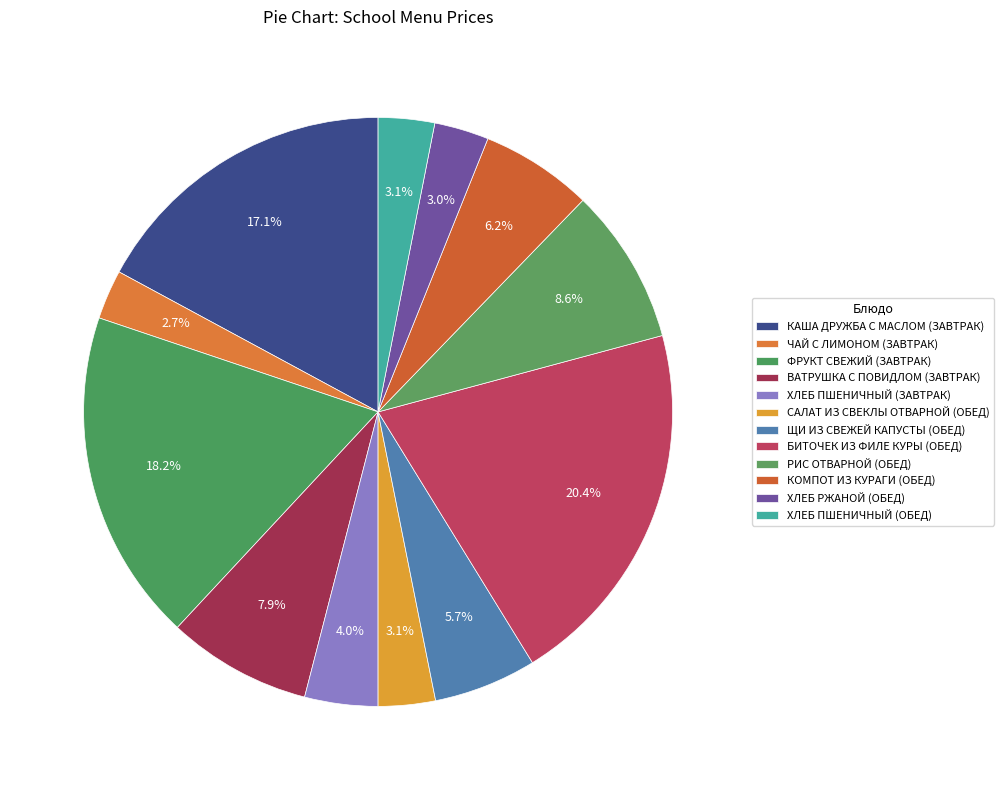

Count the number of slices in the pie.

12